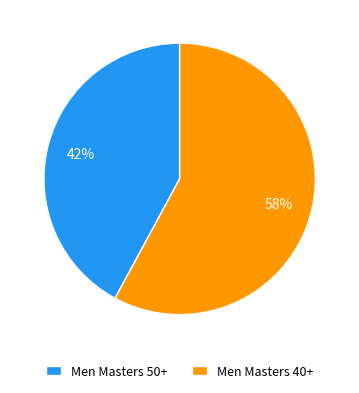

Which slice is the largest?

Men Masters 40+